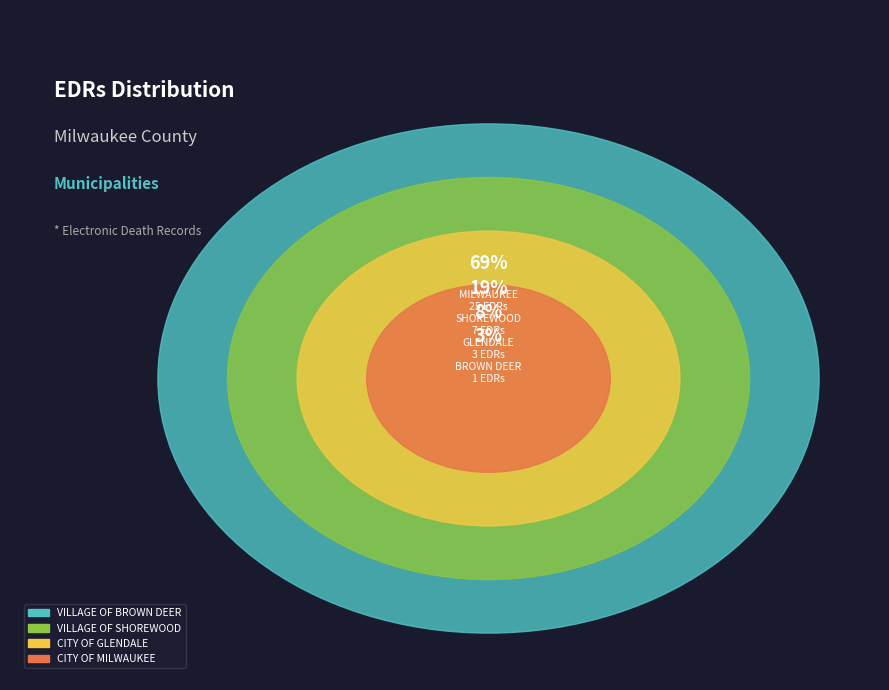

What is the ratio of the value at CITY OF GLENDALE to the value at CITY OF MILWAUKEE?

0.1